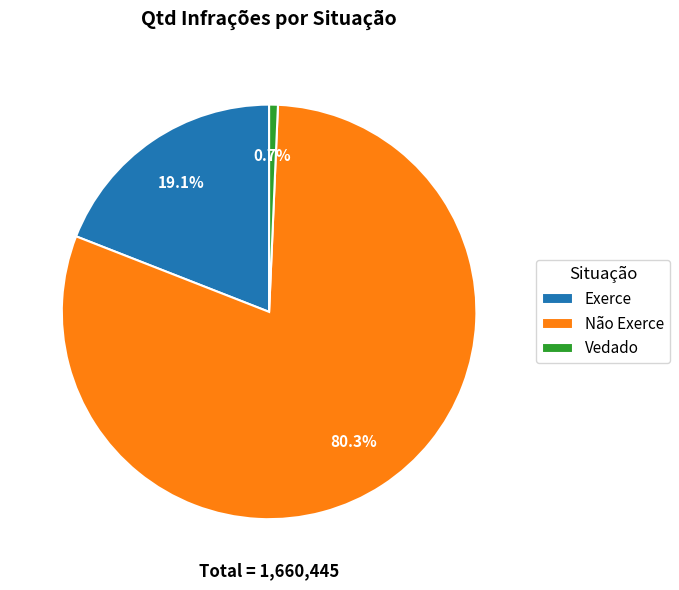

How many slices are in this pie chart?

3